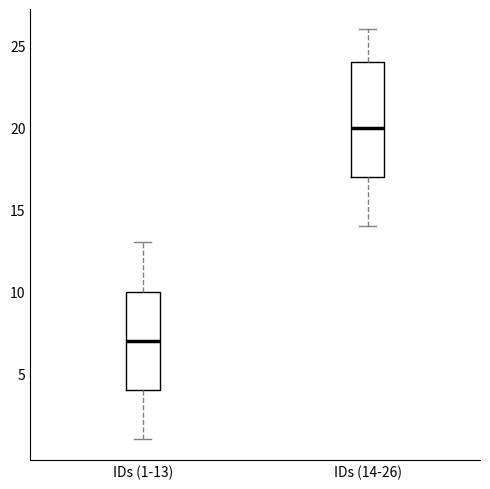

Reading left to right, read every box against the y-axis: the position of its median line, the range the box covers, and the ends of its whiskers. The values are not printed on the chart, so give them approximately, as read against the axis.

IDs (1-13): median 7, box 4 to 10, whiskers 1 to 13
IDs (14-26): median 20, box 17 to 24, whiskers 14 to 26